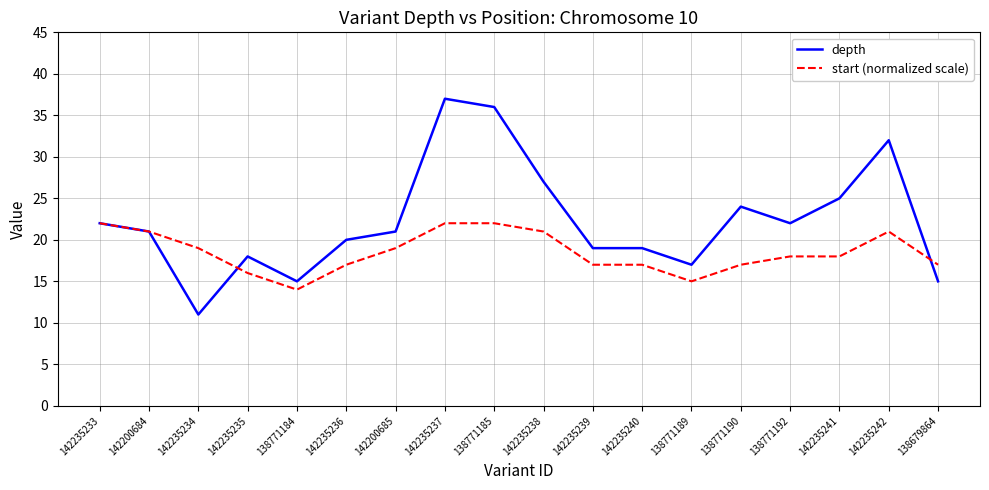

Which series has the largest total across all categories?

depth